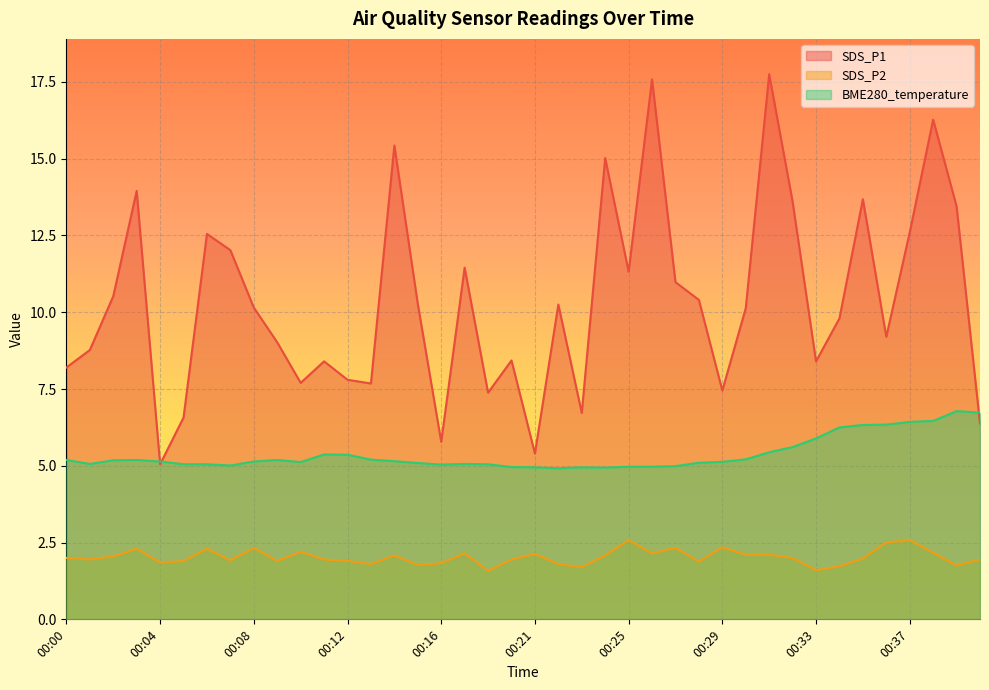

At 00:24, list the series in order from largest to smallest.

SDS_P1, BME280_temperature, SDS_P2